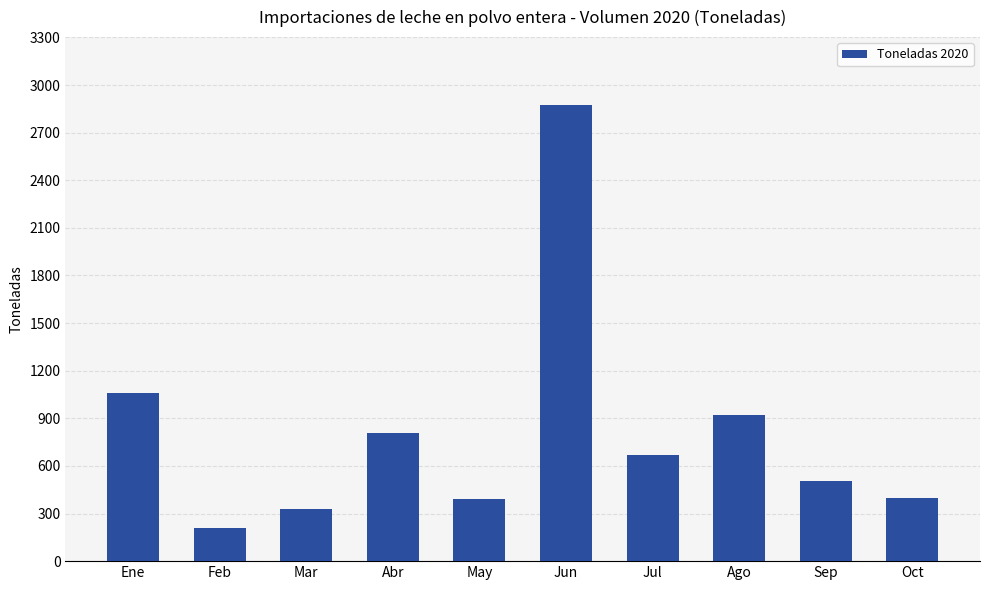

Is it true that the value at Jun is 585.8?

False